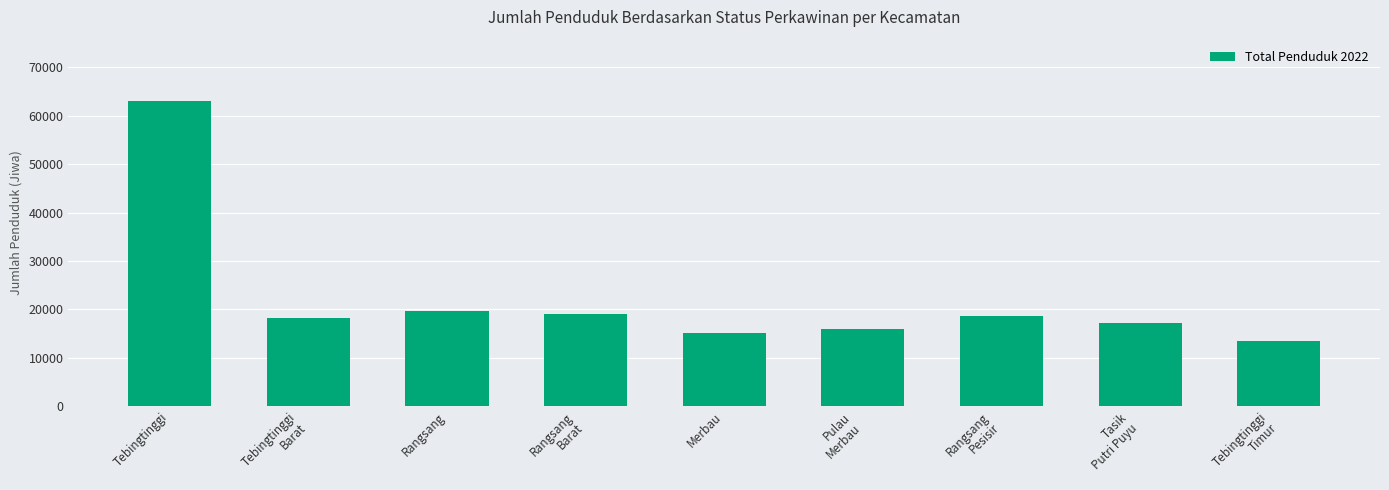

The chart shows a value of 19714 at Rangsang. True or false?

True